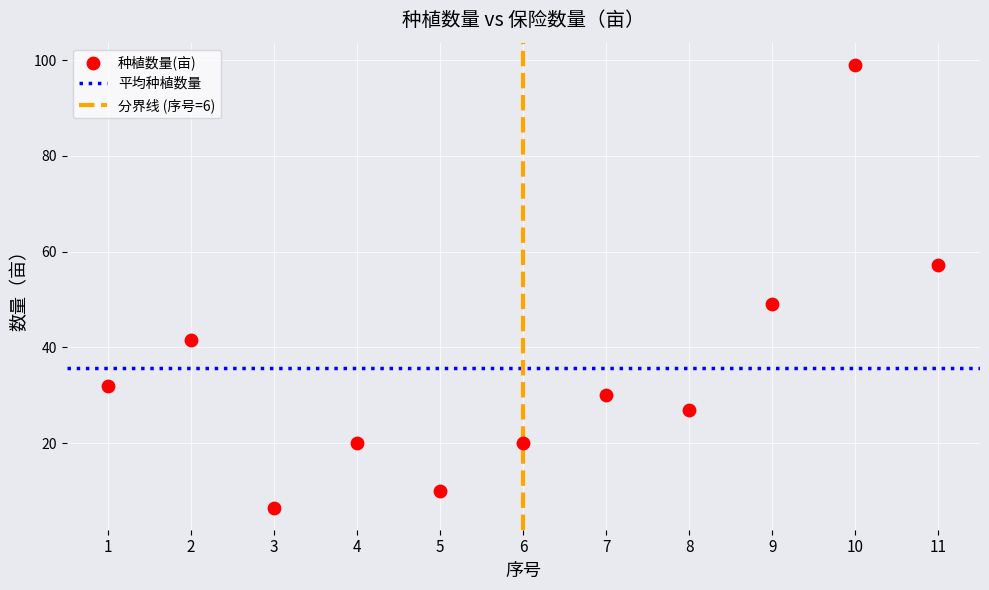

What Y value in the scatter plot is closest to 52?

49.0